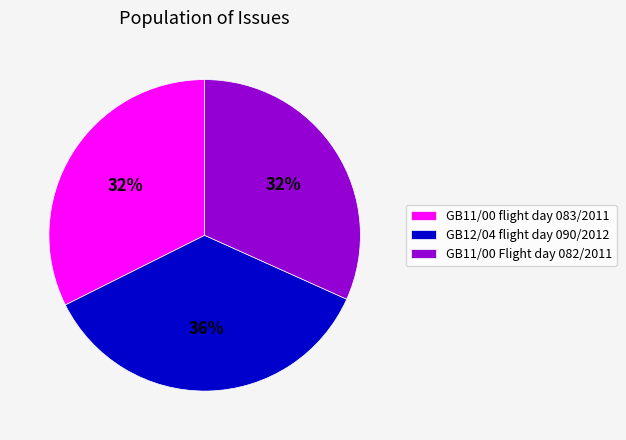

Is there a majority slice in this chart?

No